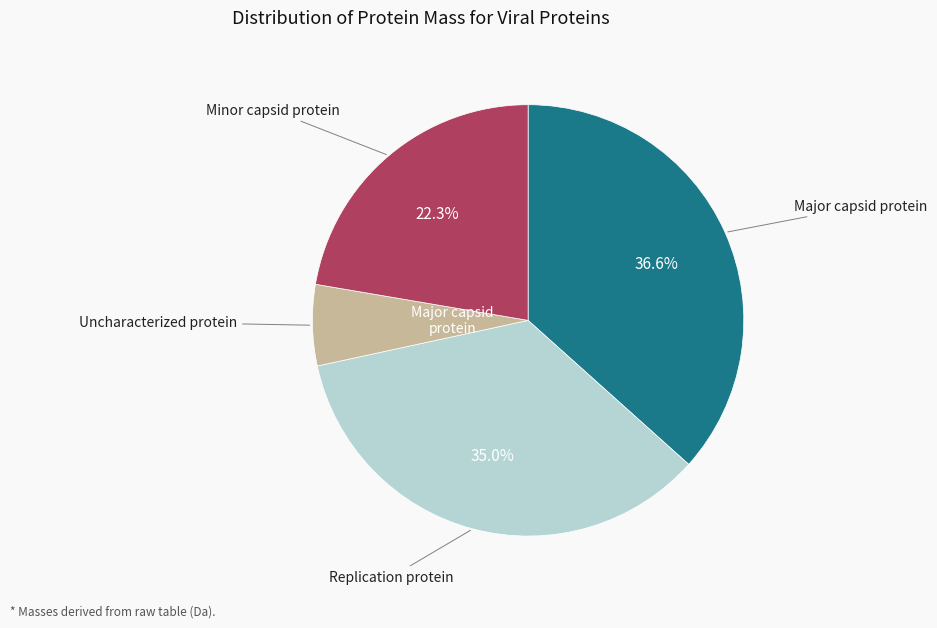

Does any single category account for the majority?

No